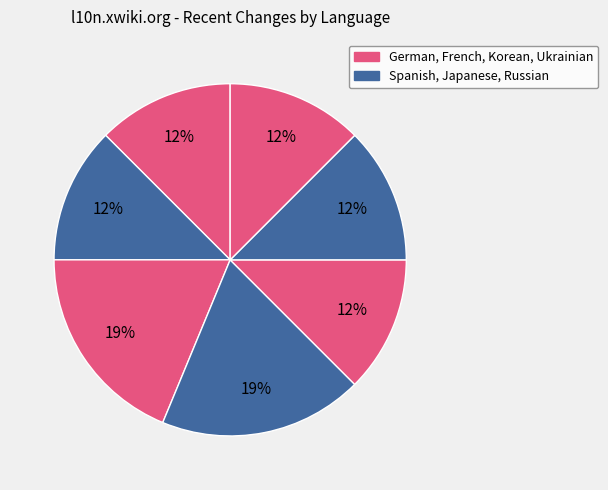

How many slices are in this pie chart?

7